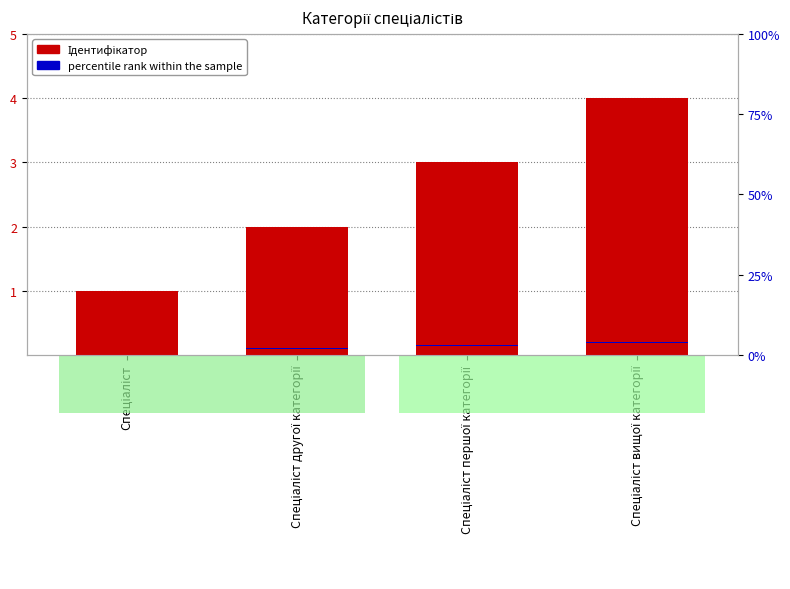

Rank the categories by percentile rank within the sample value from lowest to highest.

Спеціаліст, Спеціаліст другої категорії, Спеціаліст першої категорії, Спеціаліст вищої категорії